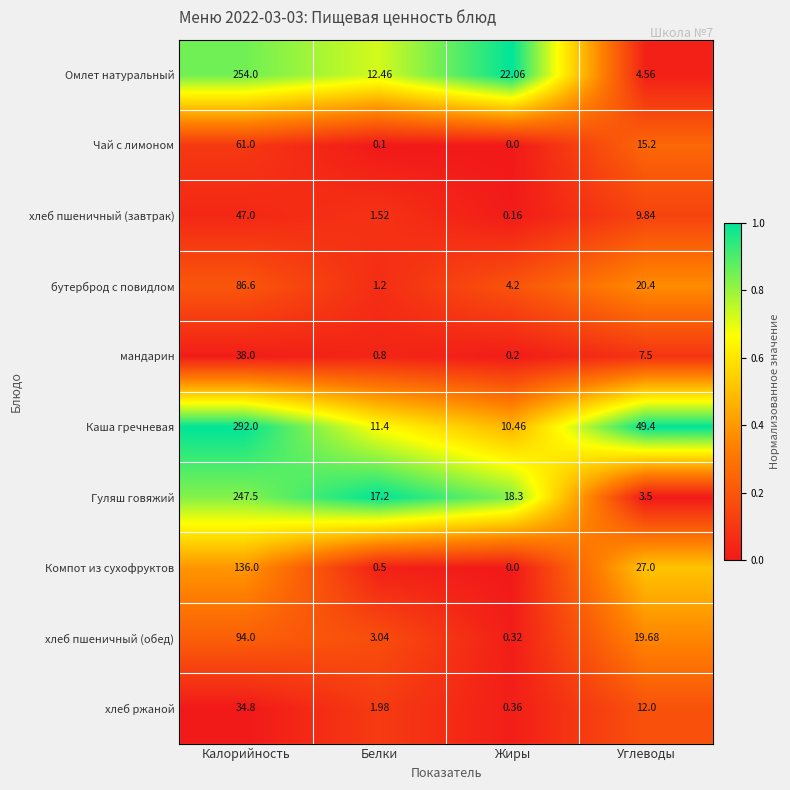

What is the total value across all series at Белки?

50.2